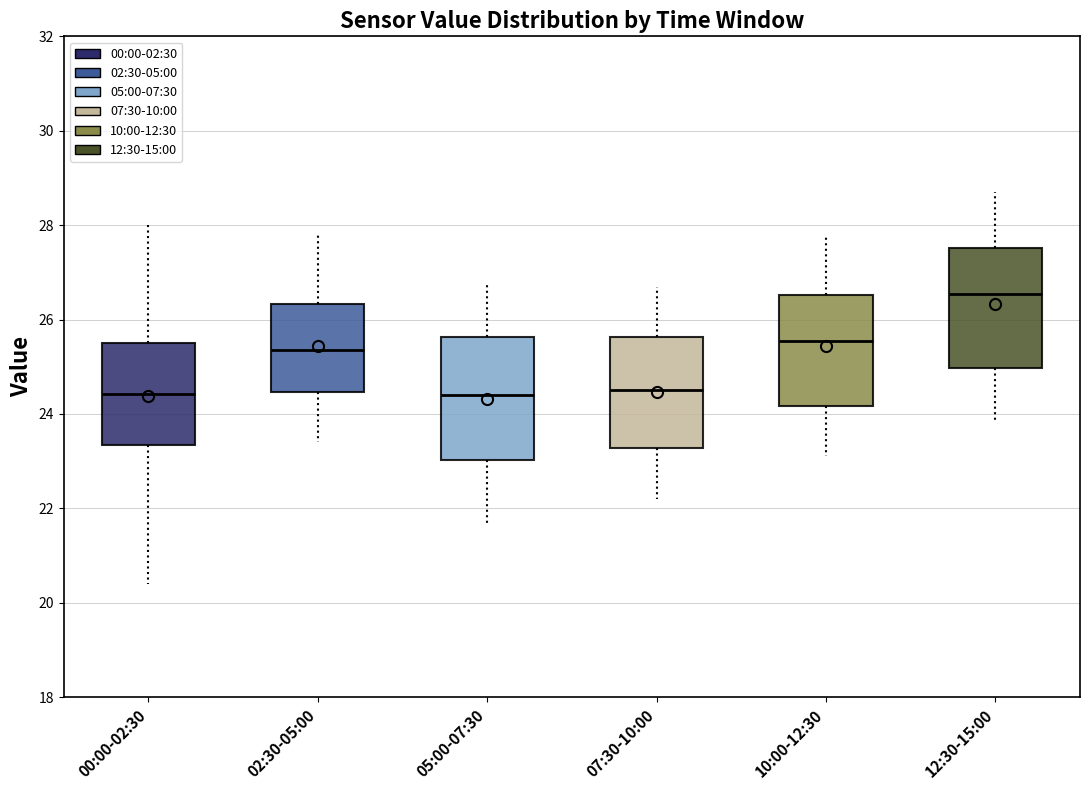

Which box's median line is the highest?

12:30-15:00